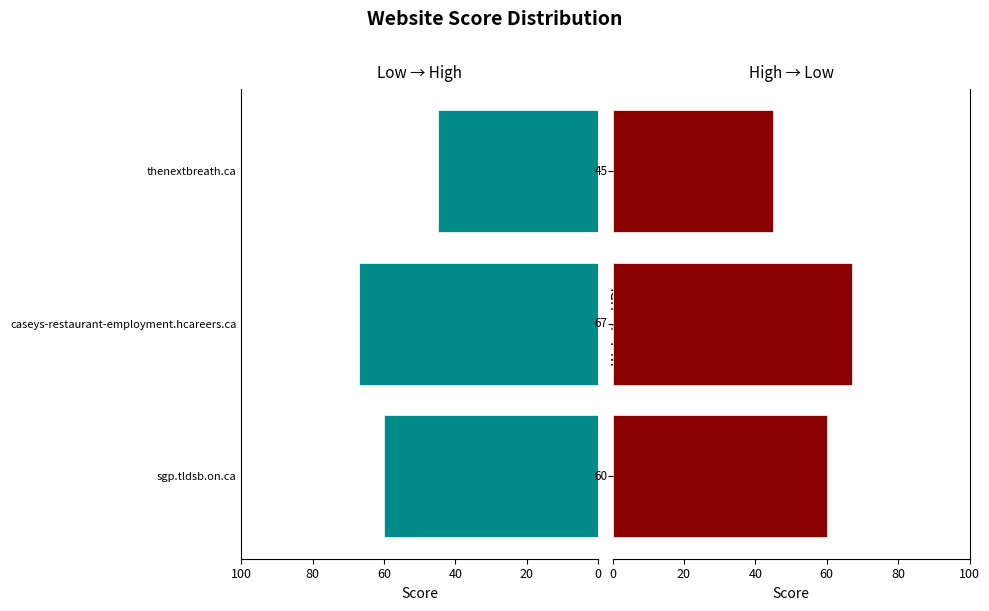

Between sgp.tldsb.on.ca and caseys-restaurant-employment.hcareers.ca, which series saw the biggest shift?

Score (teal)